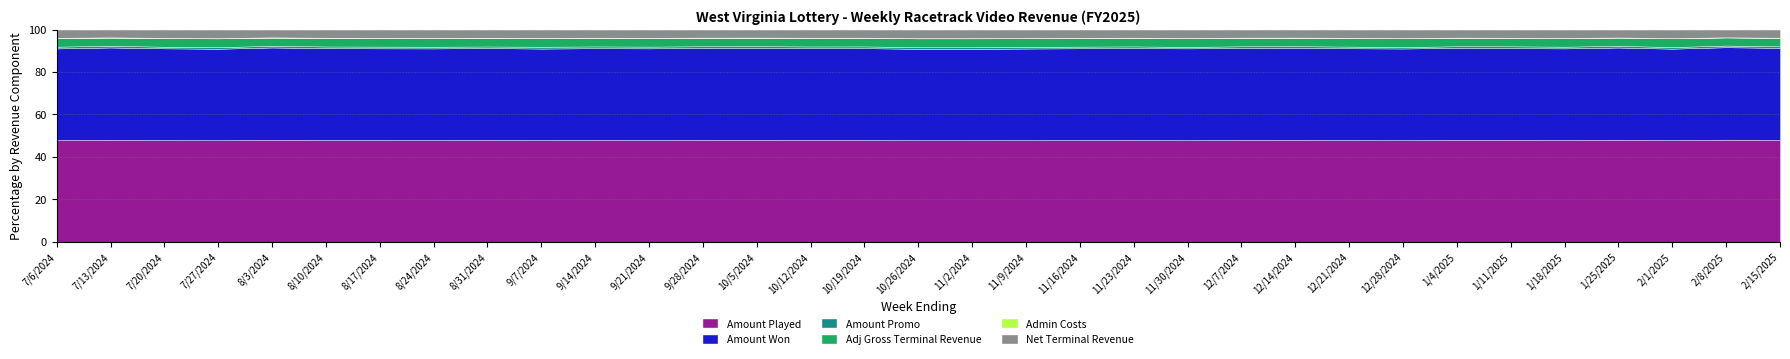

Where is the first local maximum for Amount Won?

7/20/2024